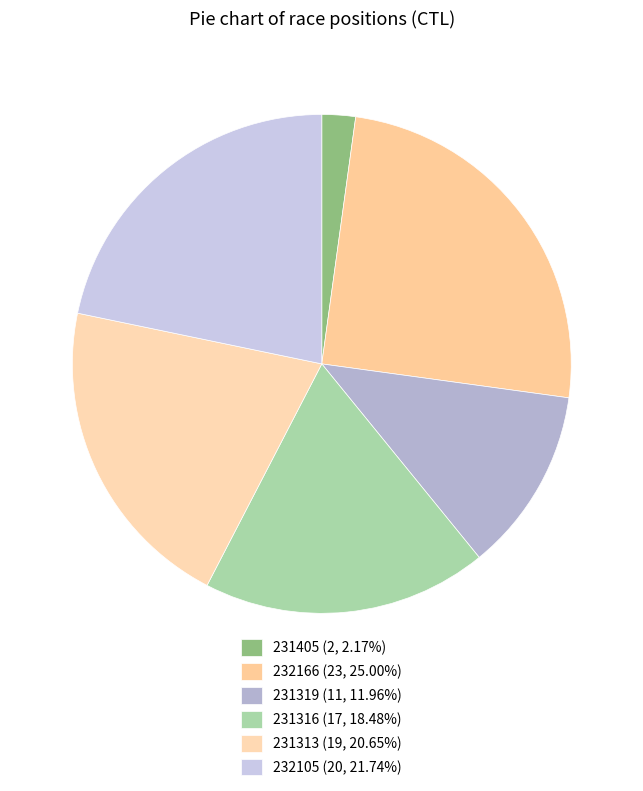

Is there a majority slice in this chart?

No